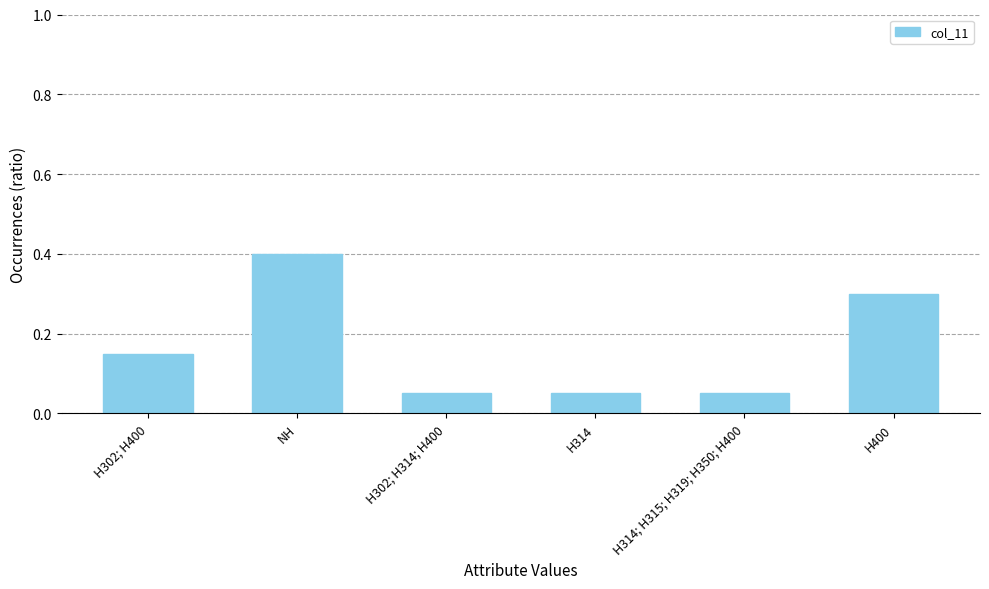

What is the label of the 2nd bar from the left?

NH